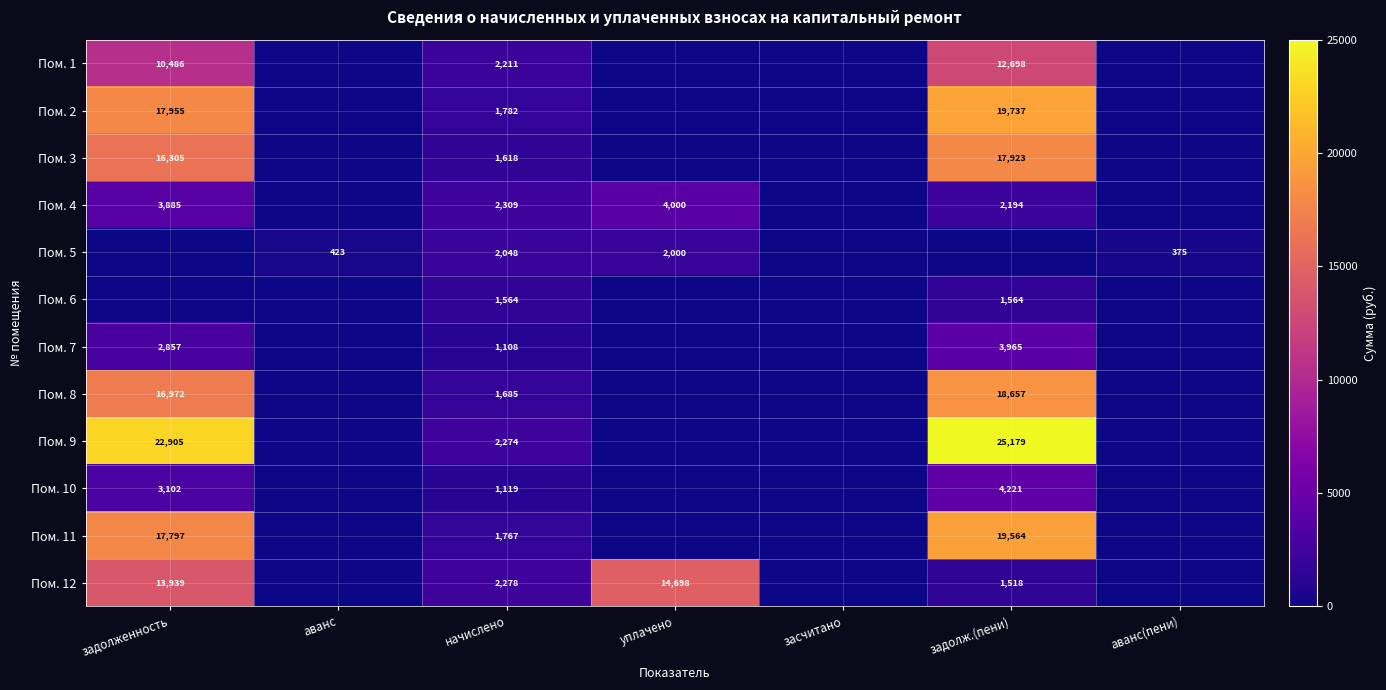

True or false: Пом. 6 has a value of 2749 at задолж.(пени).

False